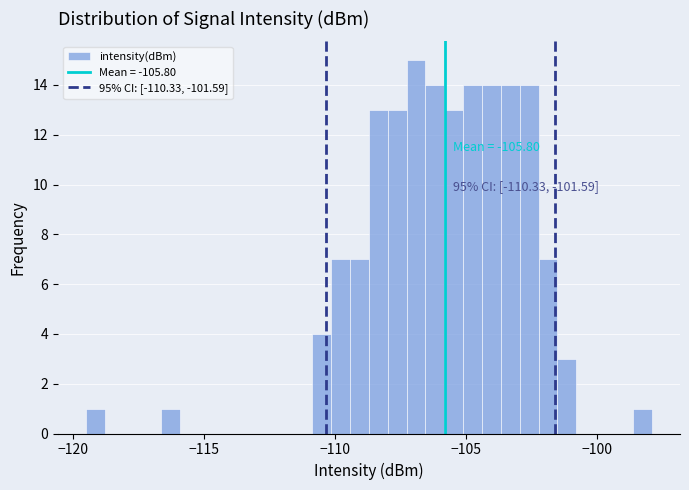

Read against the x-axis, roughly where is the centre of the tallest bar?

-107.0